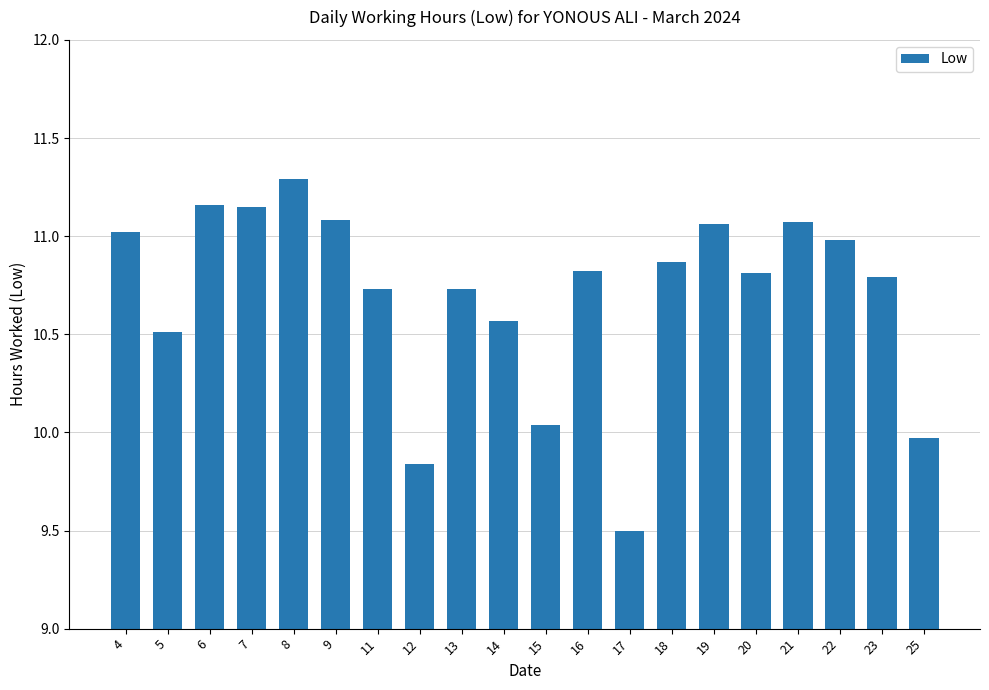

What is the difference between the maximum and minimum values?

1.8